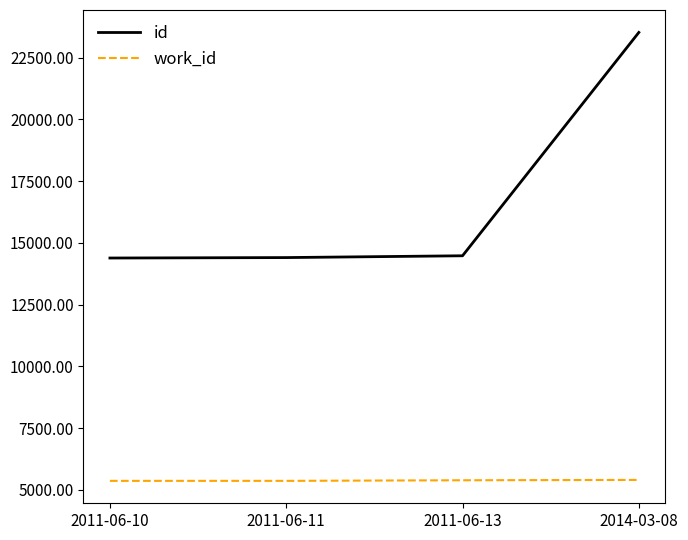

What is the approximate value of work_id at 2011-06-11?

5366